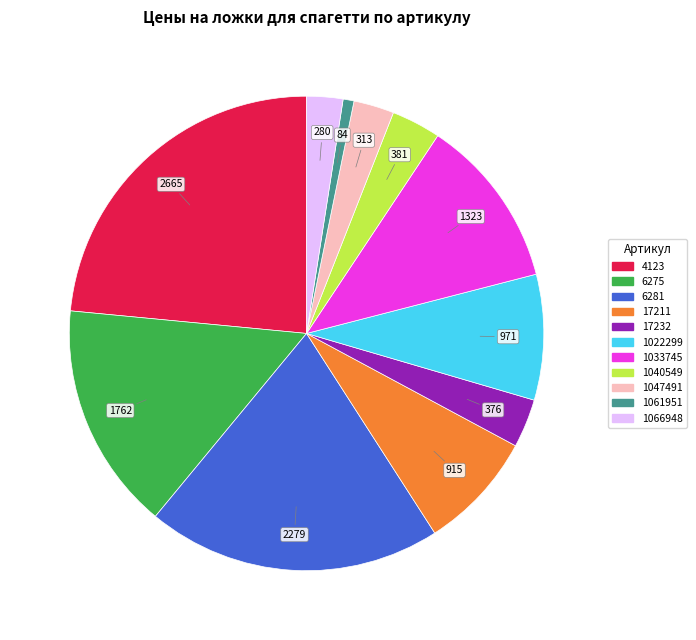

Is the sum of 17211 and 6275 greater than half?

No